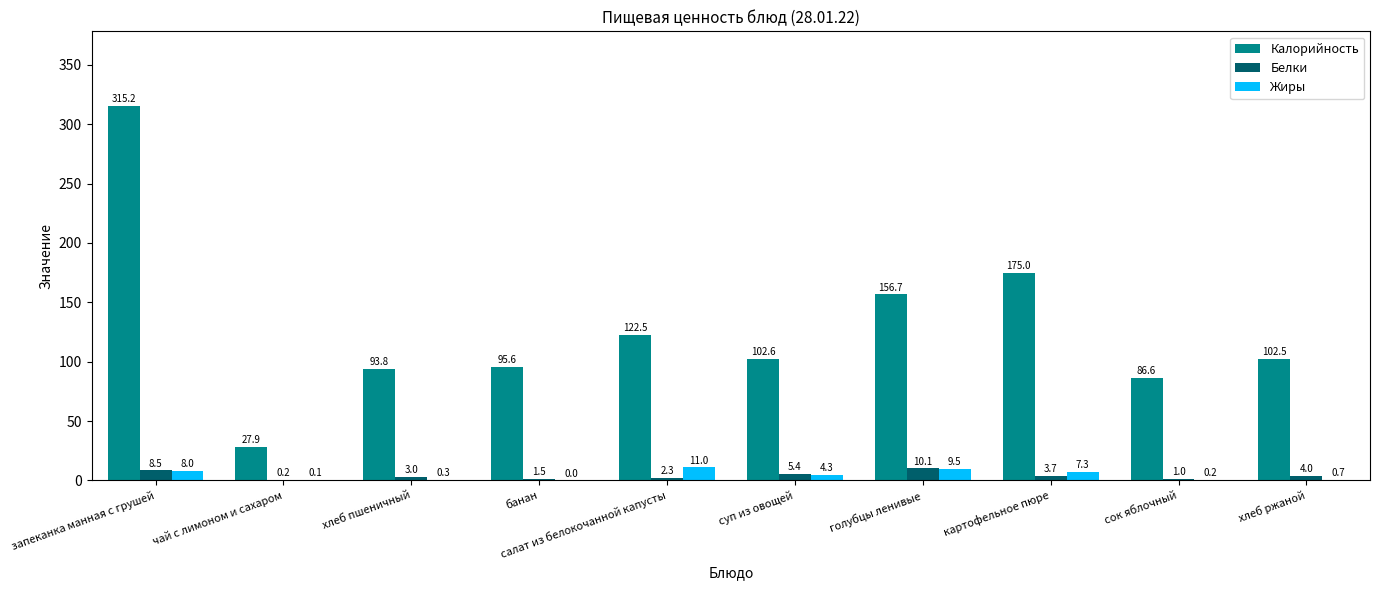

How many values in the Жиры series exceed 4?

5